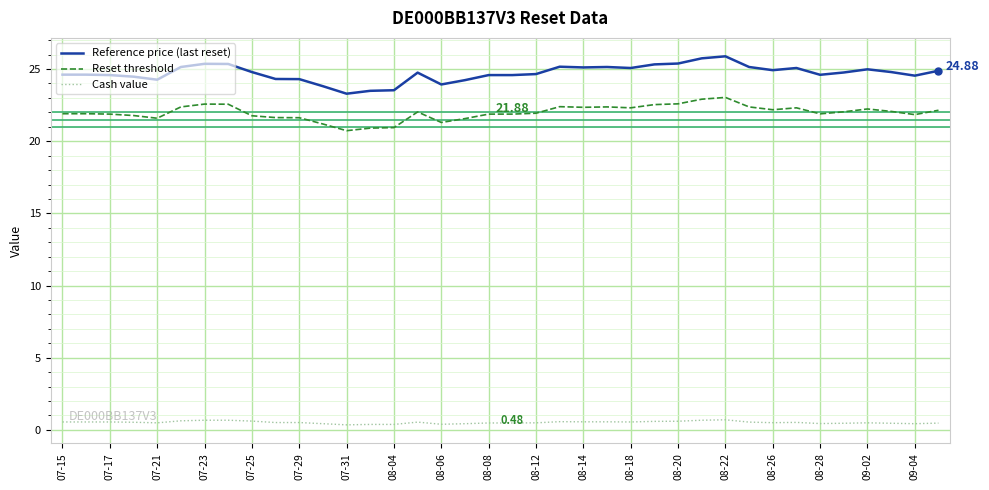

What is the difference between the maximum and second lowest values in the Reset threshold series?

2.1